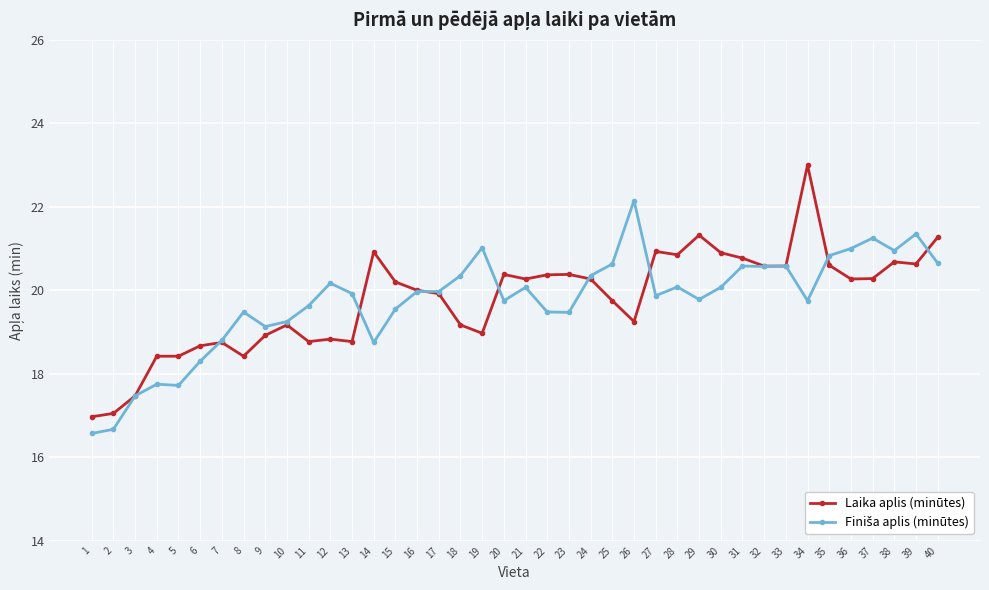

What is the spread (max minus min) of values at 40?

0.6